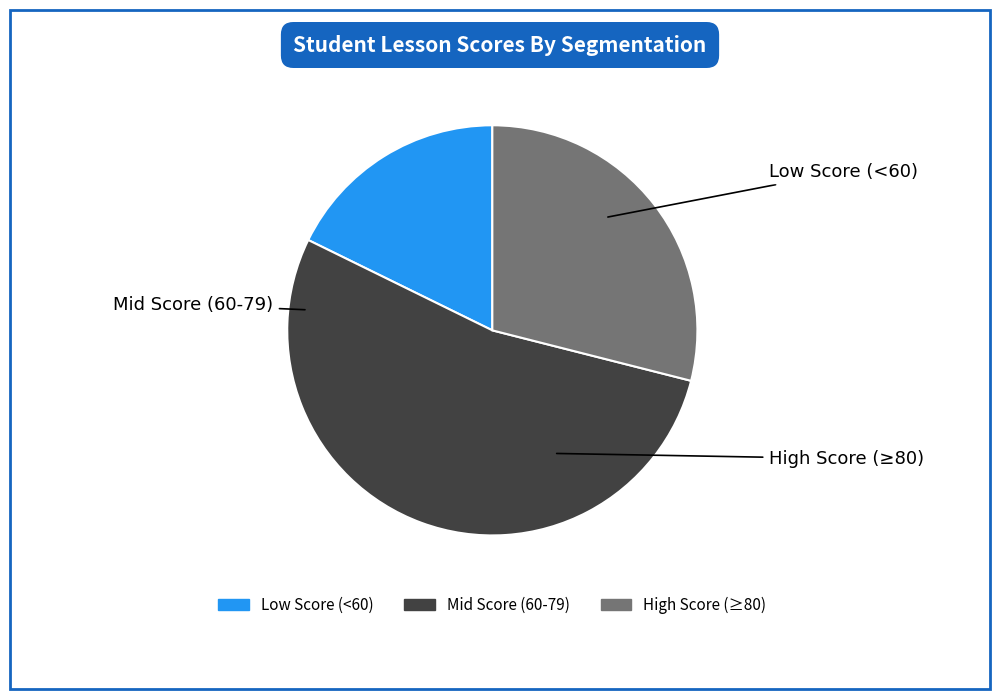

Is there any slice that represents more than half of the pie?

Yes